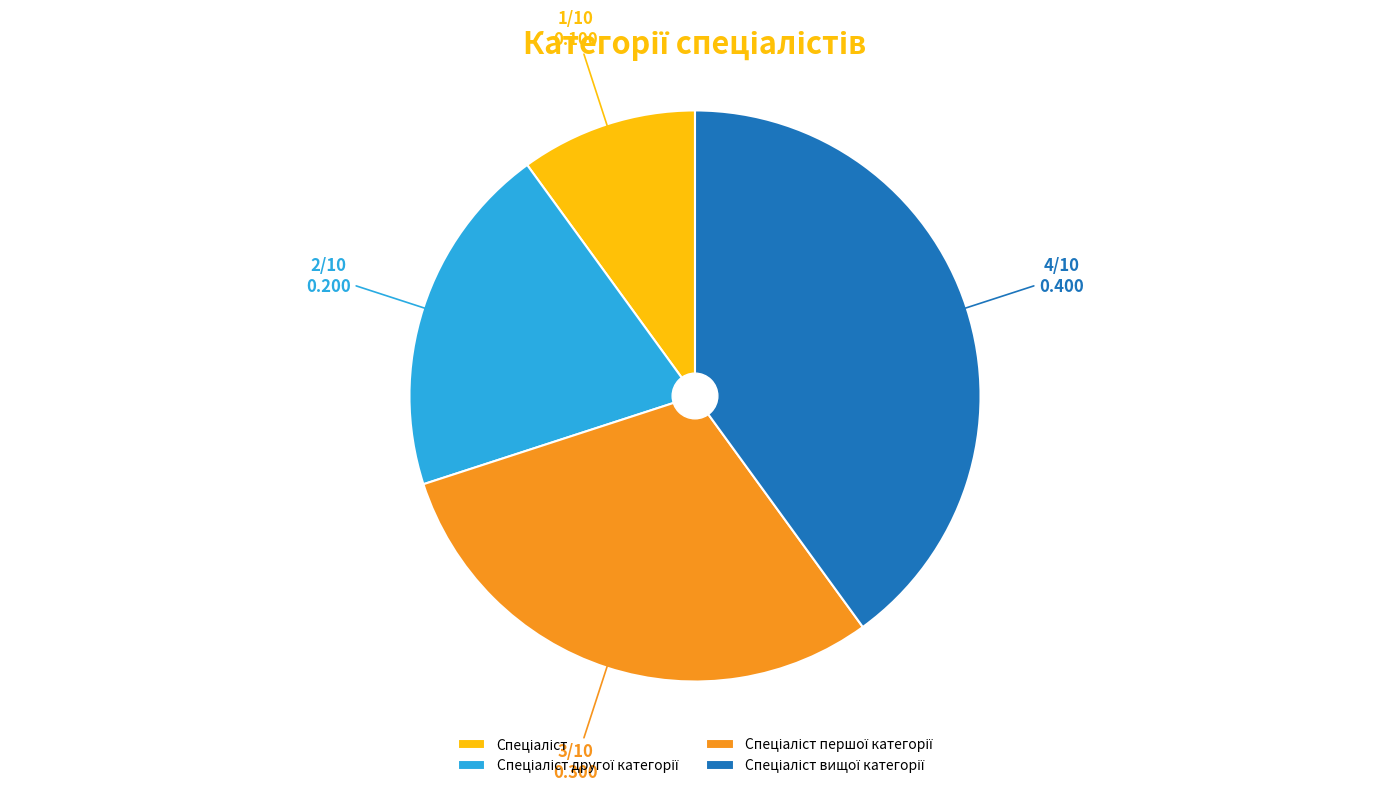

How many segments does this pie chart have?

4